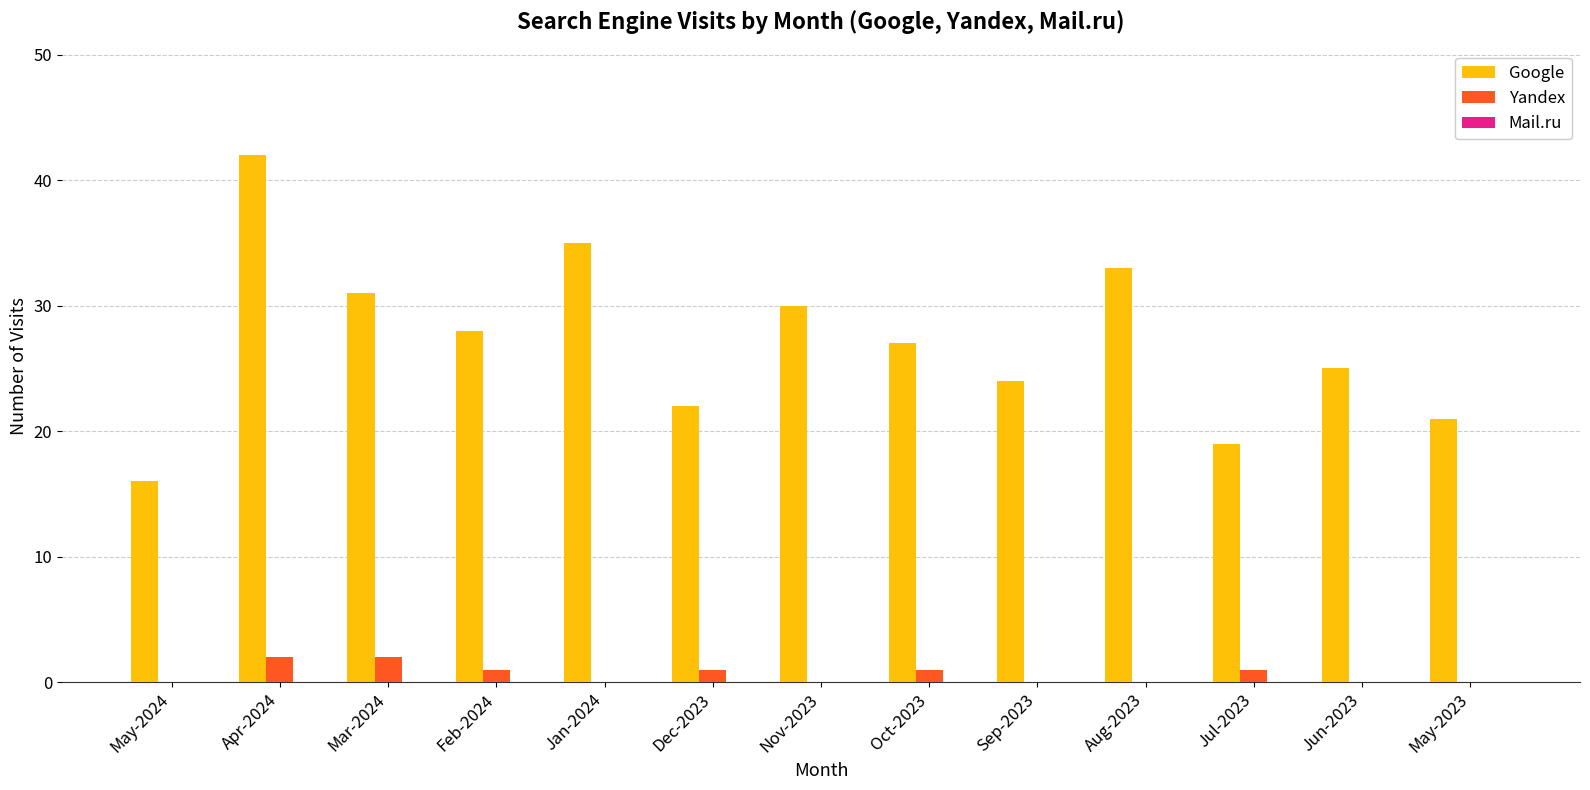

What is the maximum value shown in the chart?

42